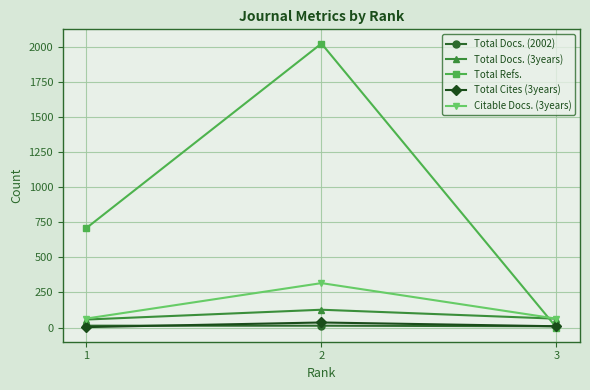

Which series has the widest spread of values?

Total Refs.